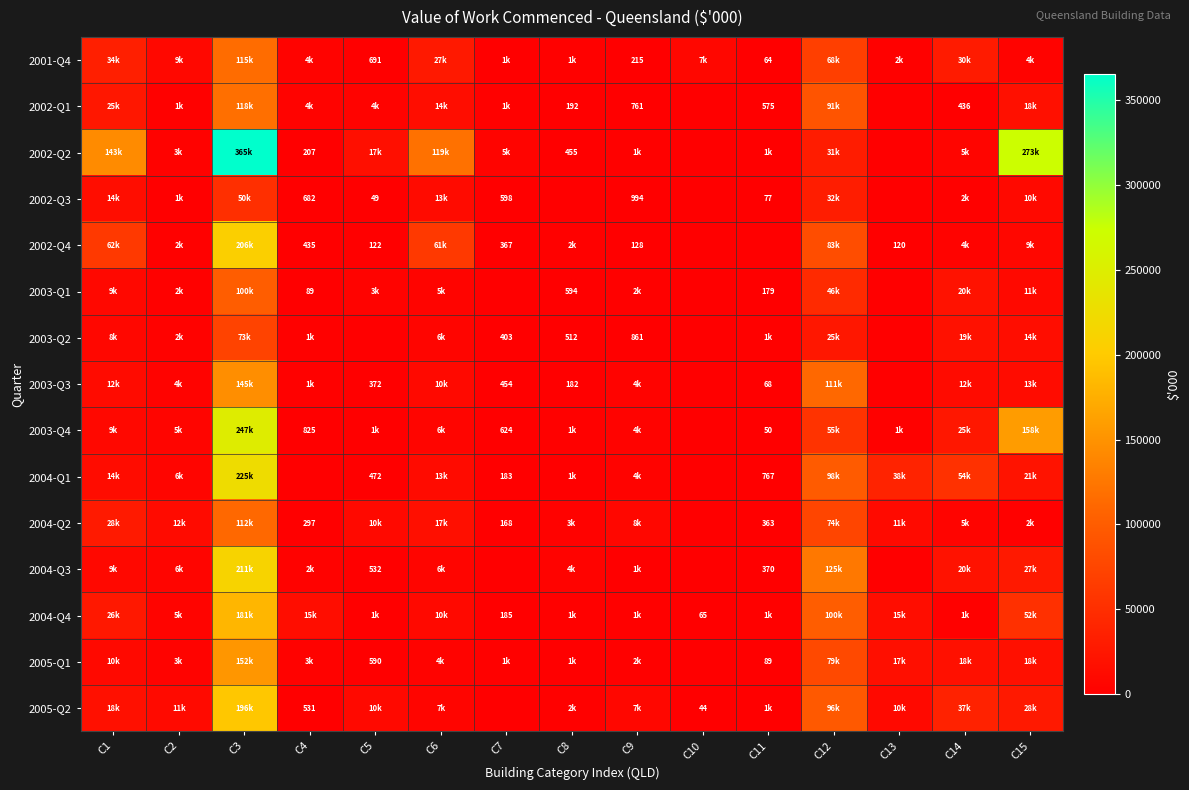

At which label does 2002-Q3 first exceed 994?

C1